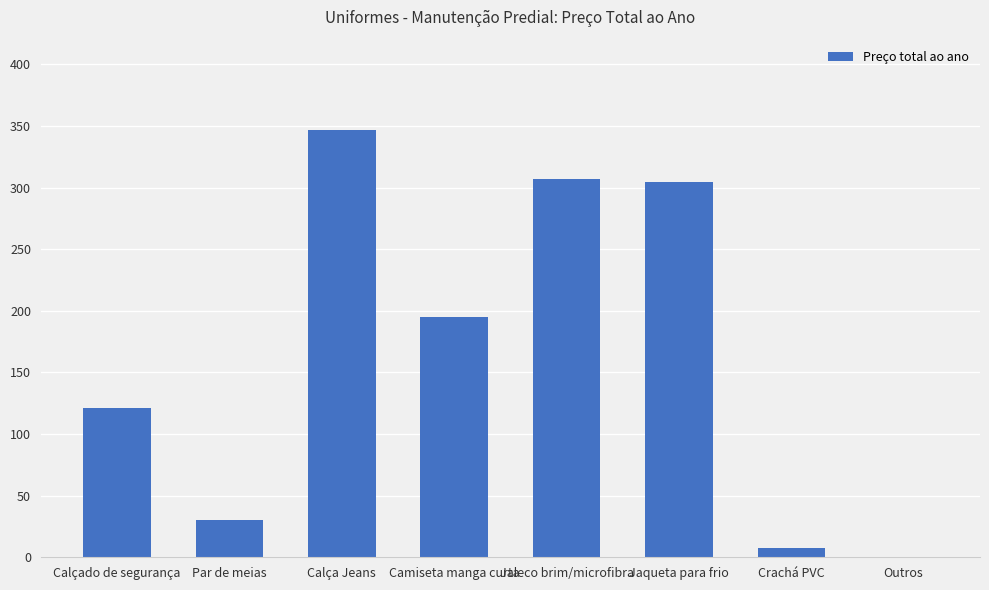

How many data points does each series have?

8